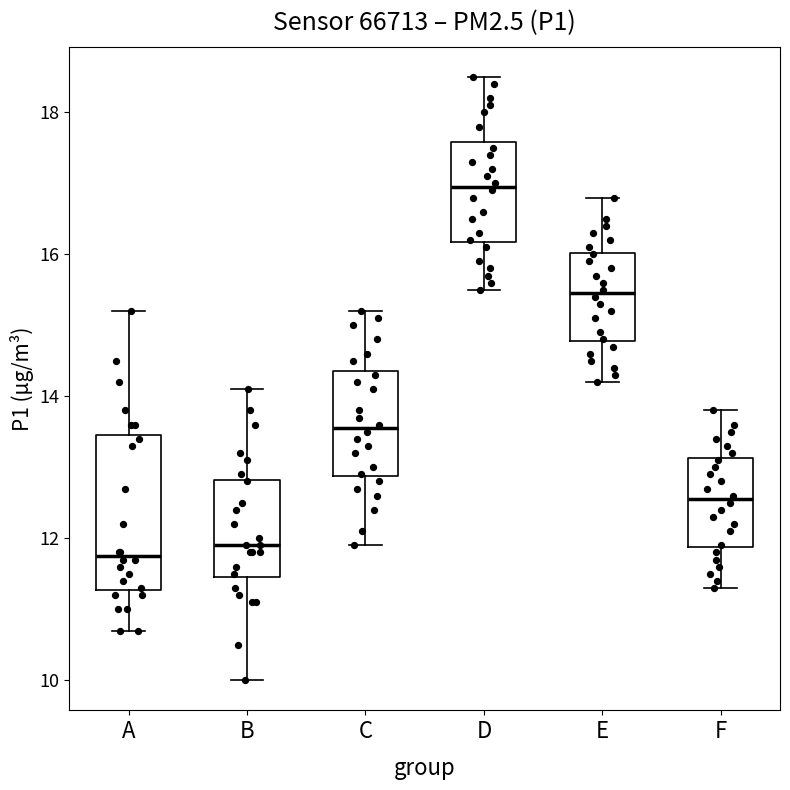

Which box is the tallest, from its lower edge to its upper edge?

A